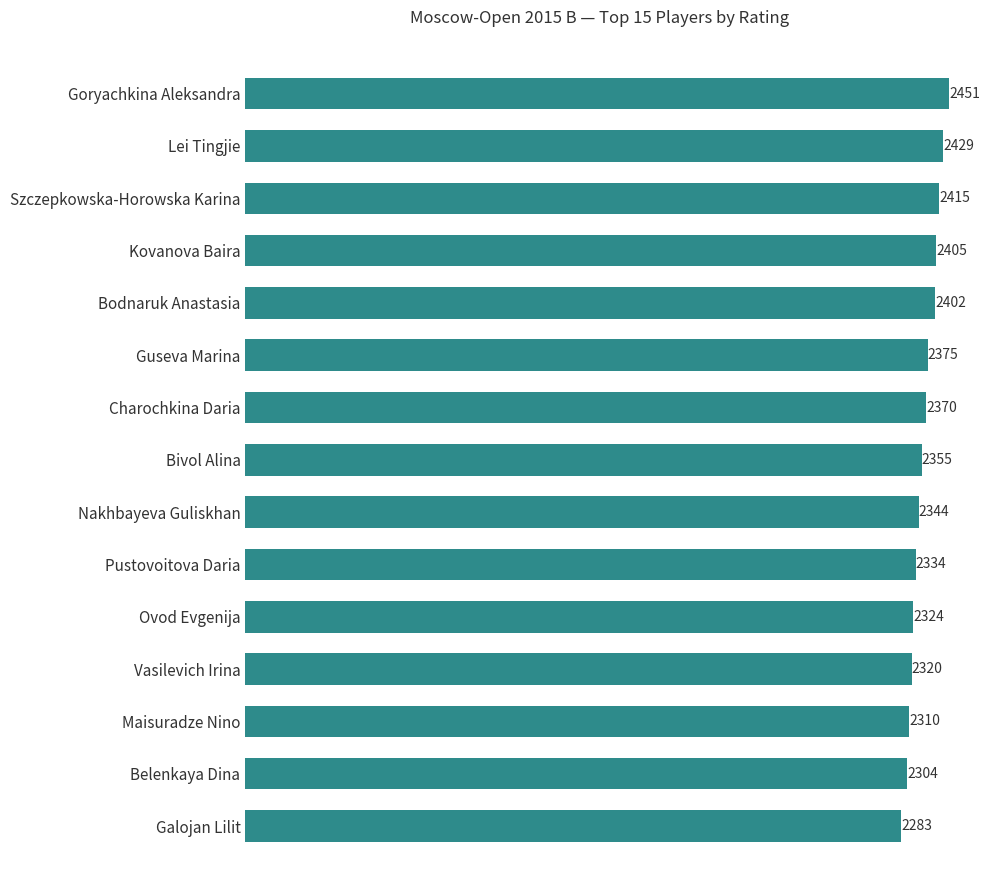

Count the number of data series in this chart.

1